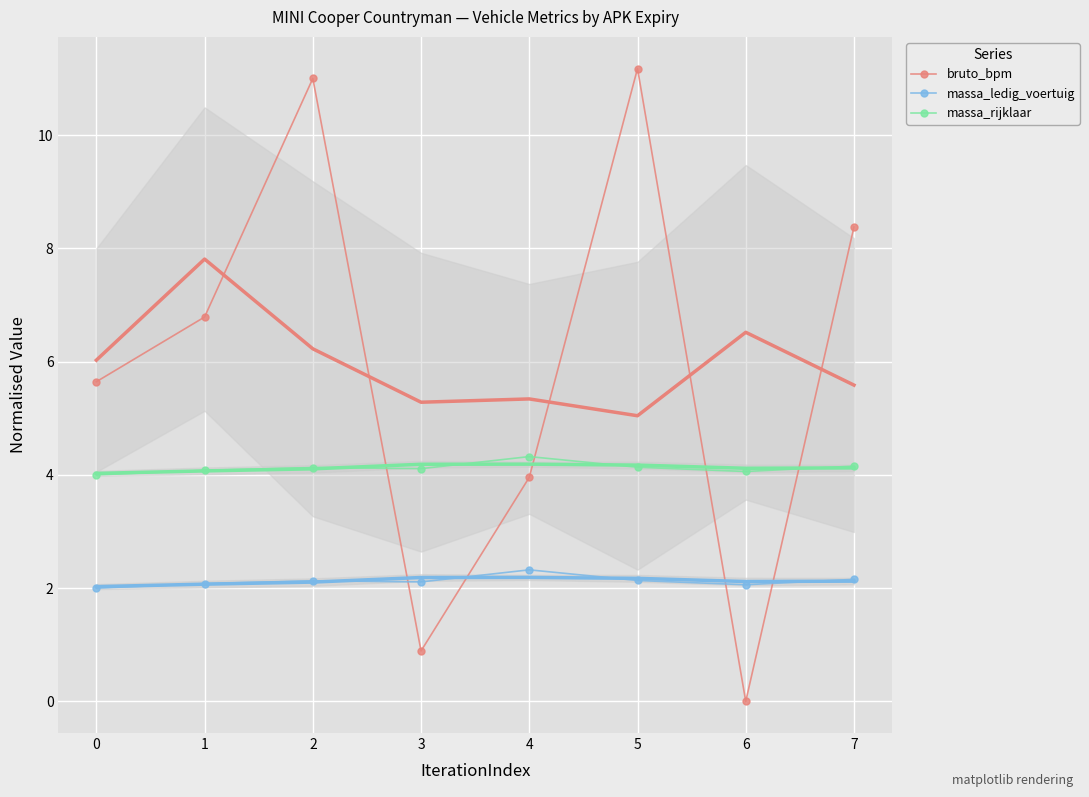

List the series in order of their peak value, lowest first.

massa_ledig_voertuig (smooth), massa_ledig_voertuig, massa_rijklaar (smooth), massa_rijklaar, bruto_bpm (smooth), bruto_bpm